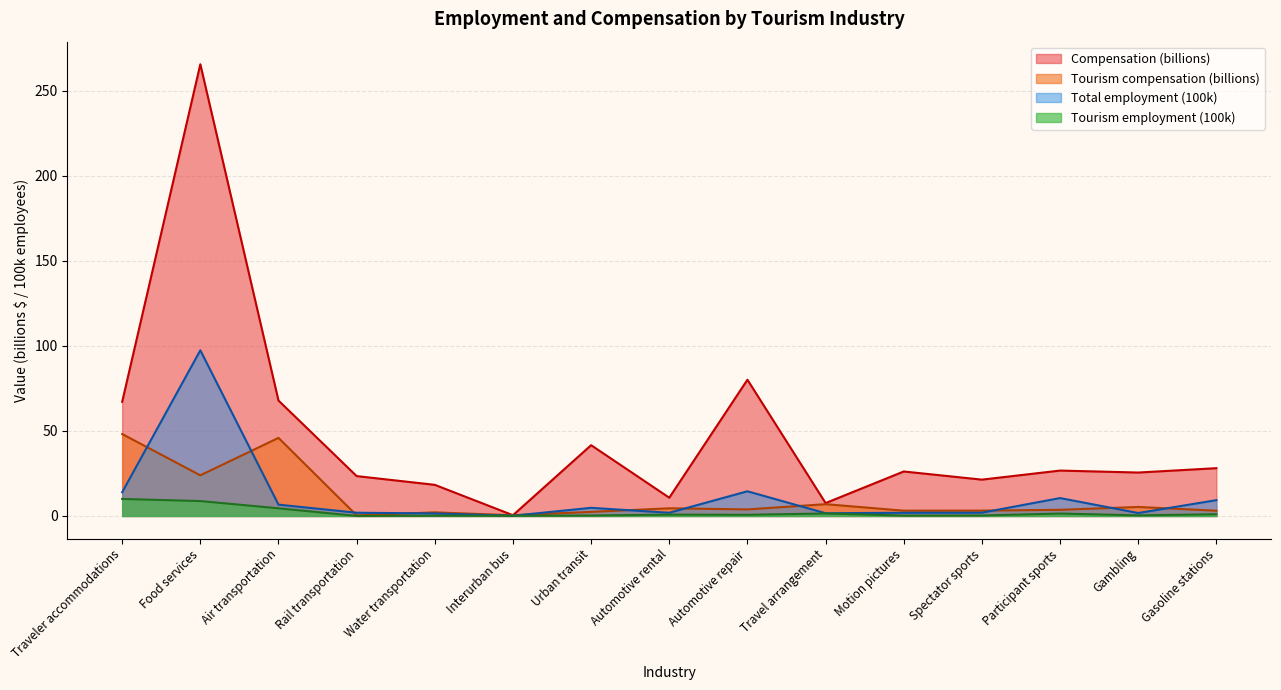

What is the sum of the Tourism employment (thousands) values at Spectator sports and Urban transit?

0.6